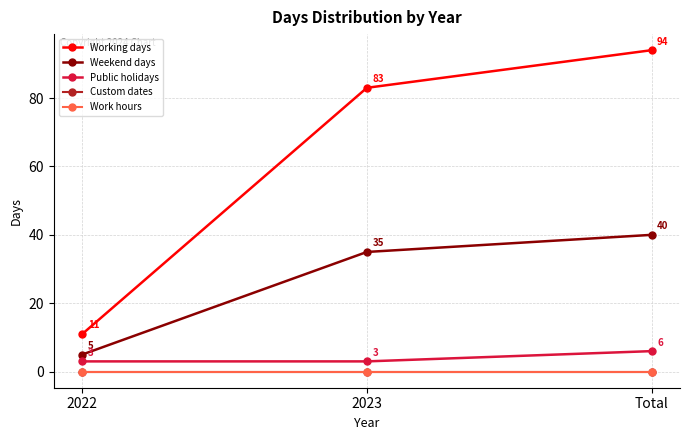

Is this an area chart (filled region under the line)?

No